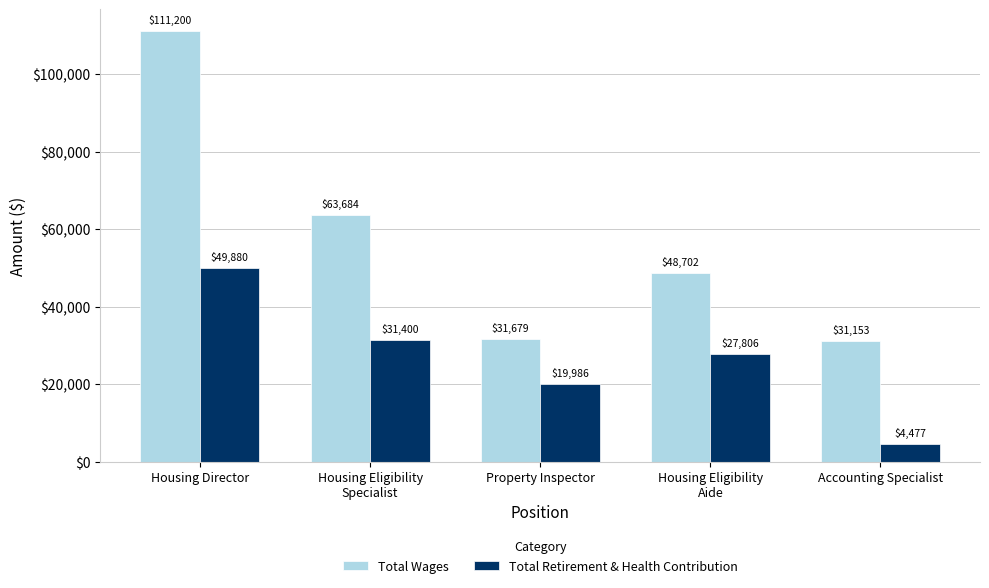

Which series has the largest range (max minus min)?

Total Wages